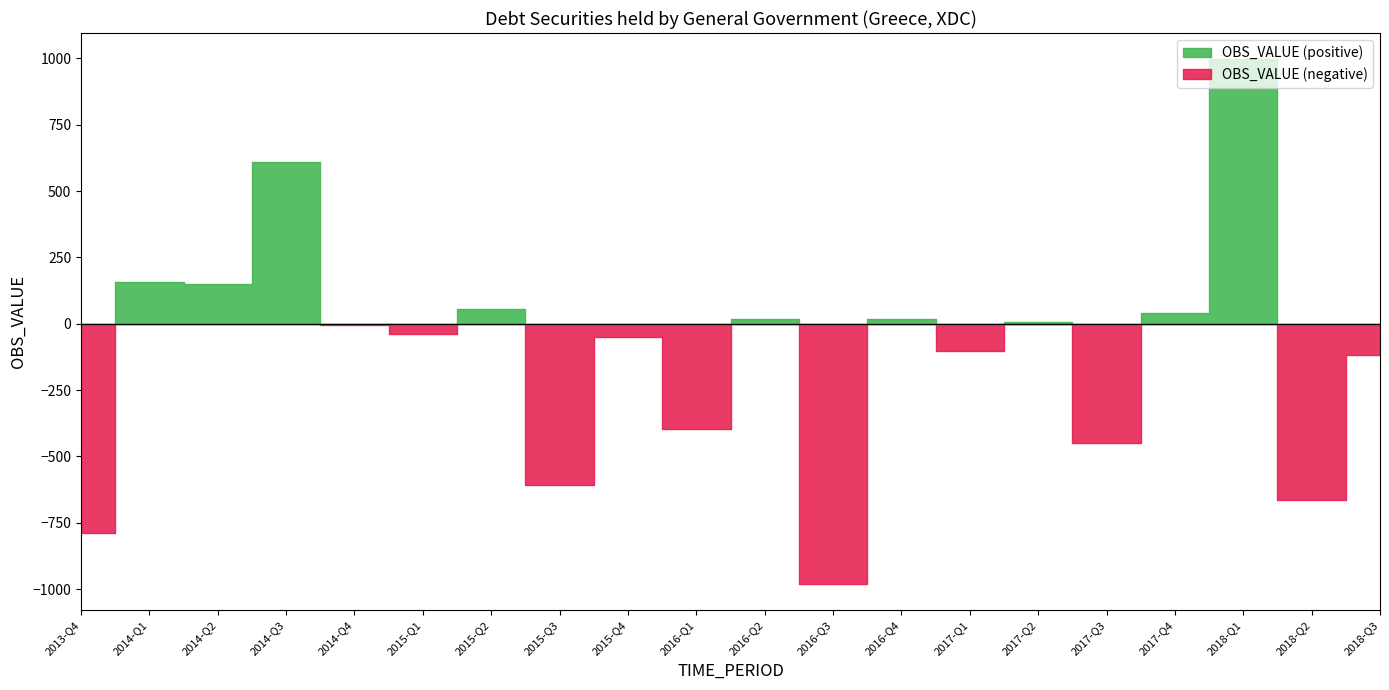

True or false: the data shows 37.7 at 2015-Q2.

False